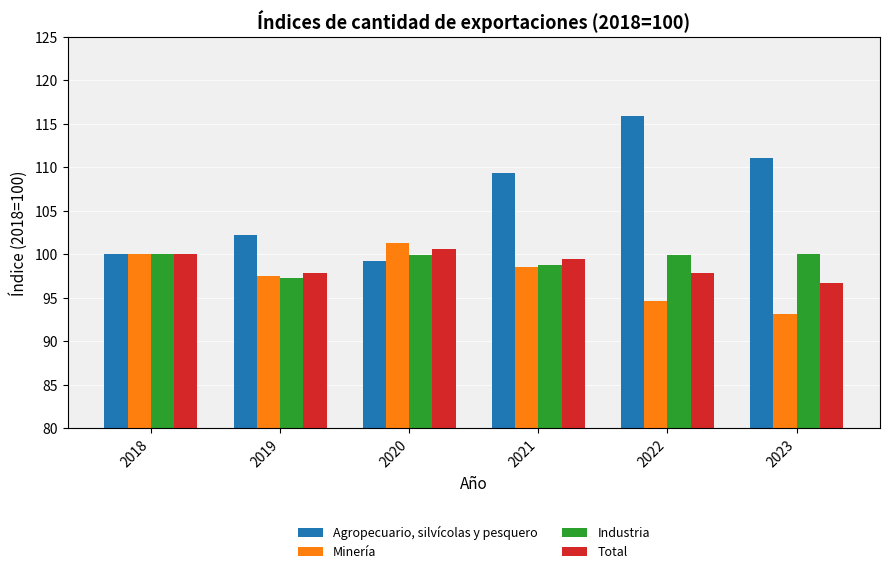

How many groups of bars are there?

6